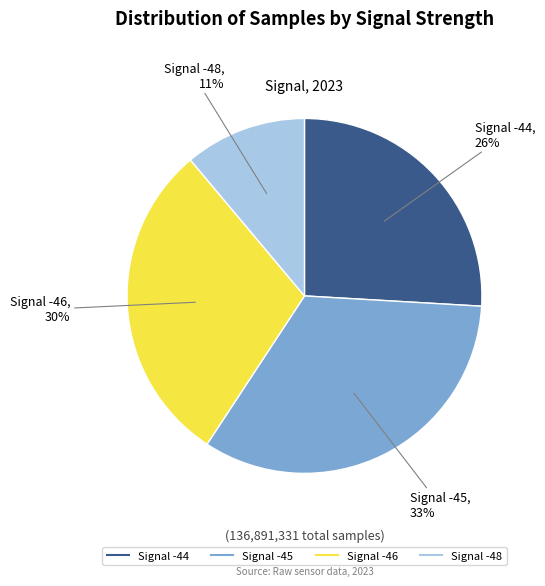

Does any single category account for the majority?

No